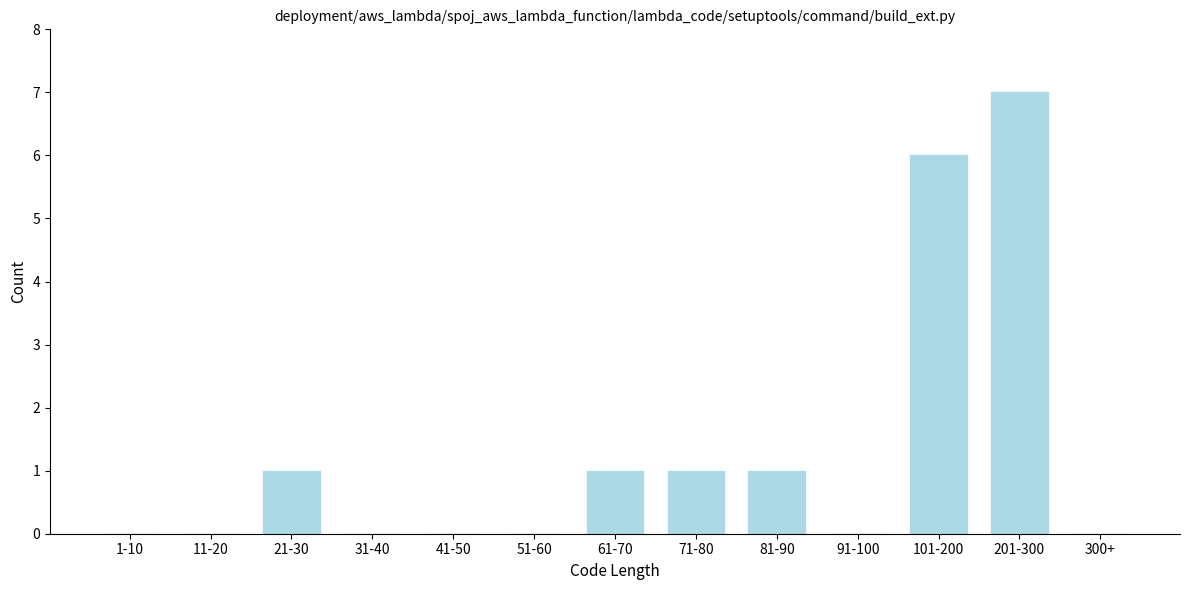

Reading left to right, transcribe all the data shown in this chart.

1-10=0	11-20=0	21-30=1	31-40=0	41-50=0	51-60=0	61-70=1	71-80=1	81-90=1	91-100=0	101-200=6	201-300=7	300+=0